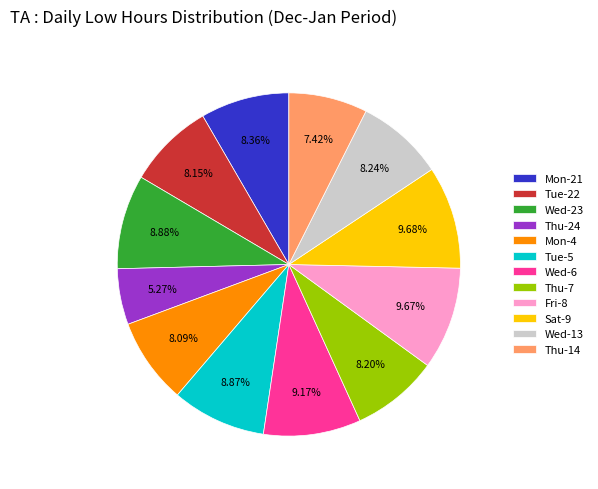

What is the ratio of the value at Wed-6 to the value at Thu-7?

1.1